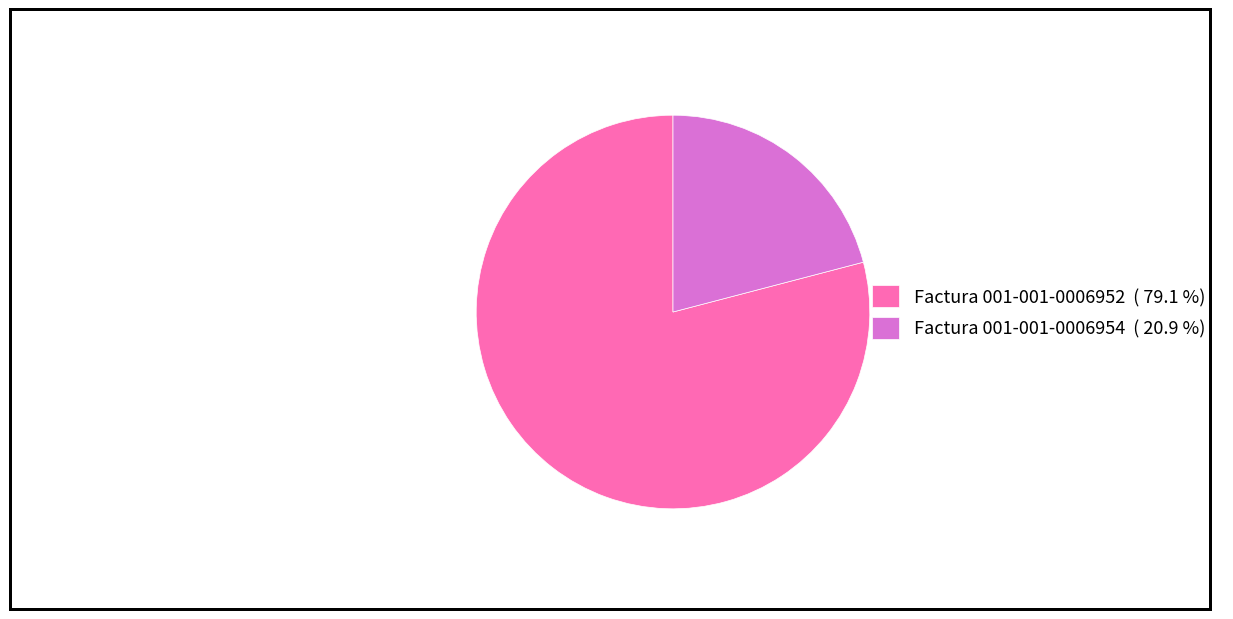

Which slice represents more than half of the pie?

Factura 001-001-0006952